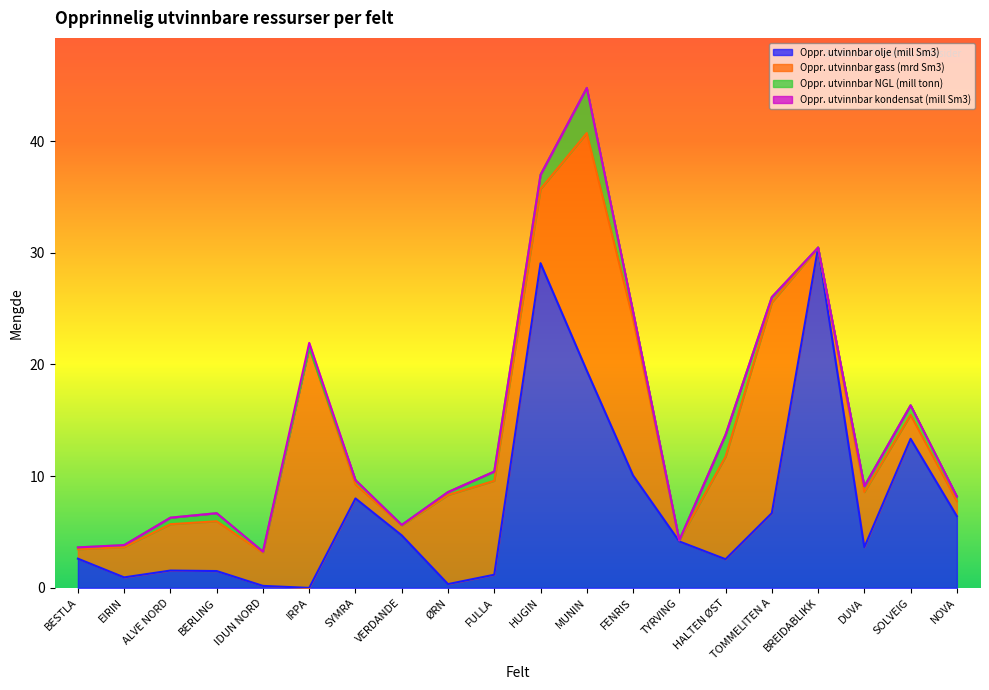

Which category has the highest value in the Oppr. utvinnbar olje (mill Sm3) series?

BREIDABLIKK